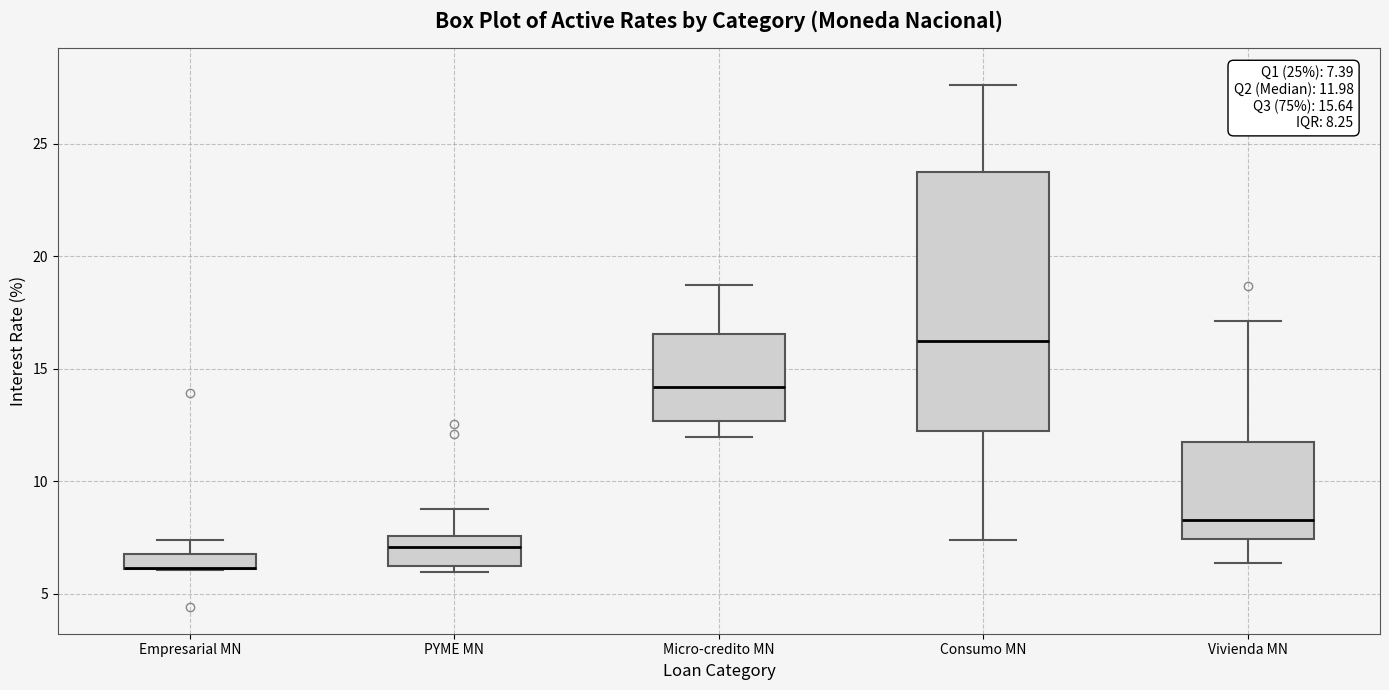

Comparing the boxes themselves (not the whiskers), which one is the tallest?

Consumo MN